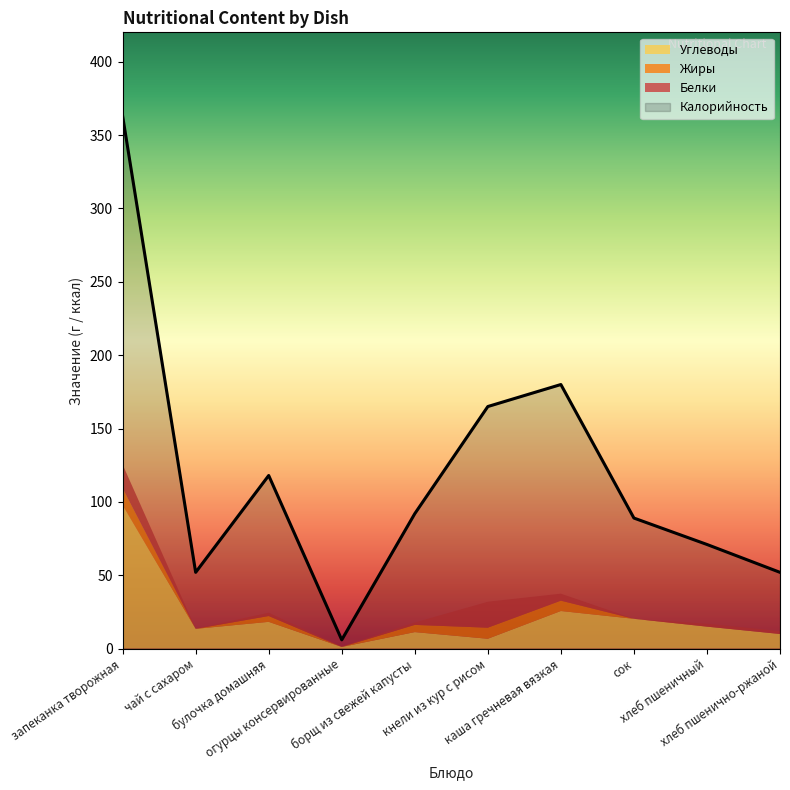

What is the difference between the highest and lowest values at каша гречневая вязкая?

175.2